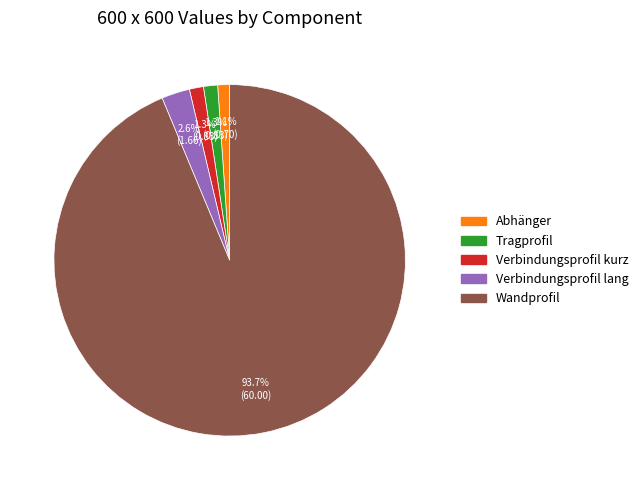

Count the number of slices in the pie.

5